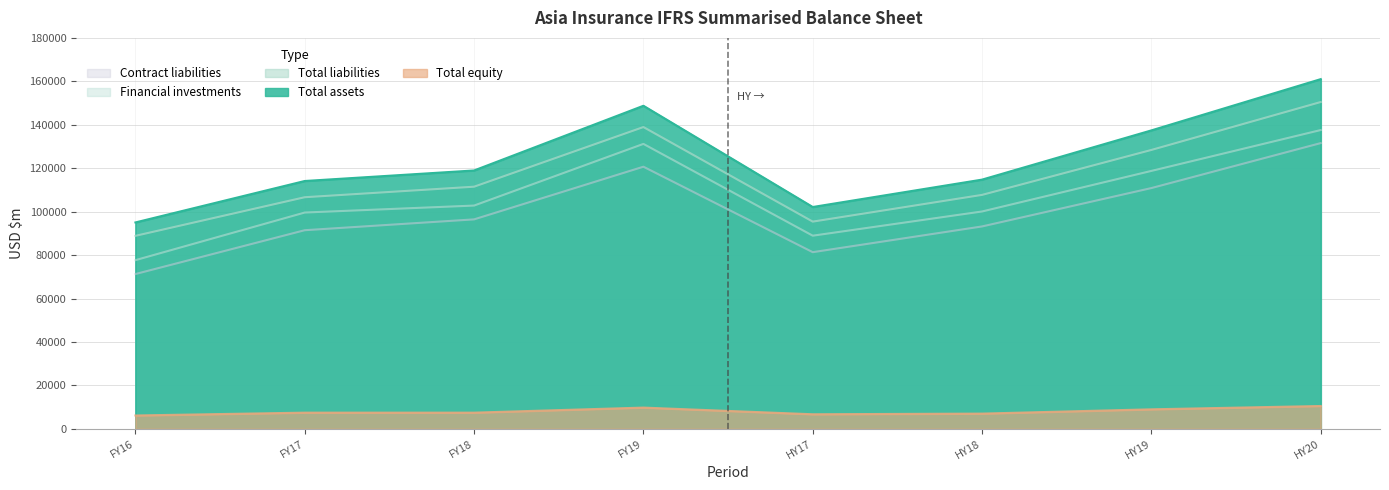

Rank the categories by Total equity value from highest to lowest.

HY20, FY19, HY19, FY17, FY18, HY18, HY17, FY16